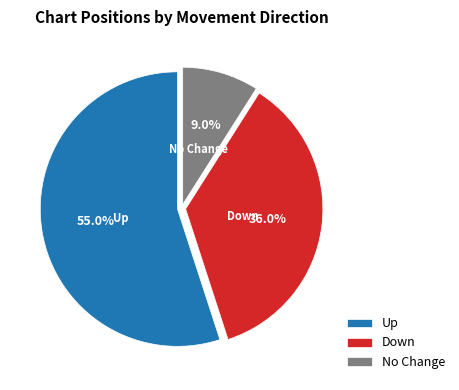

What is the ratio of the value at Down to the value at Up?

0.7